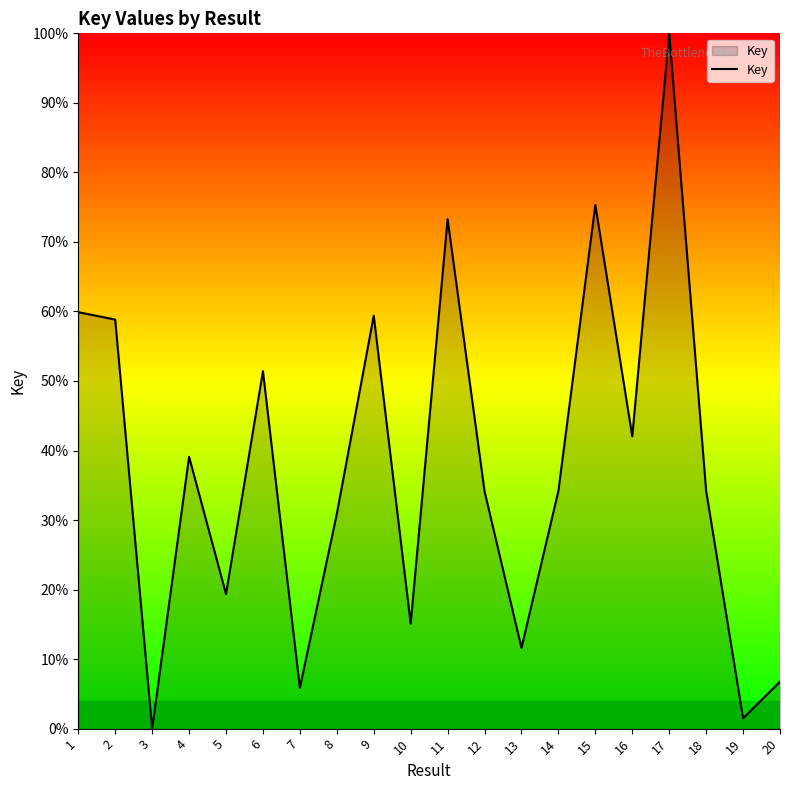

Read the value at 16.

42.0